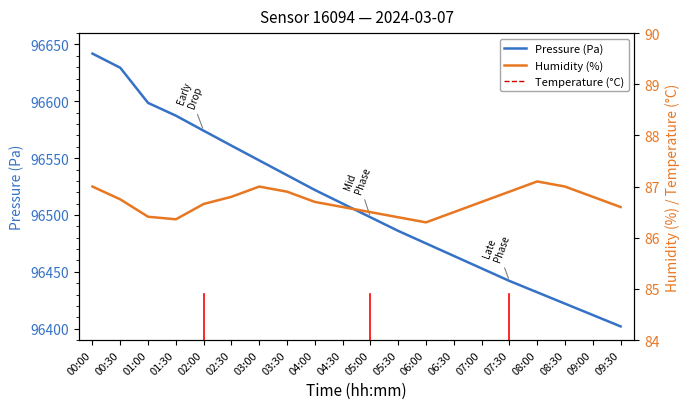

What is the spread (max minus min) of values at 03:30?

96529.7